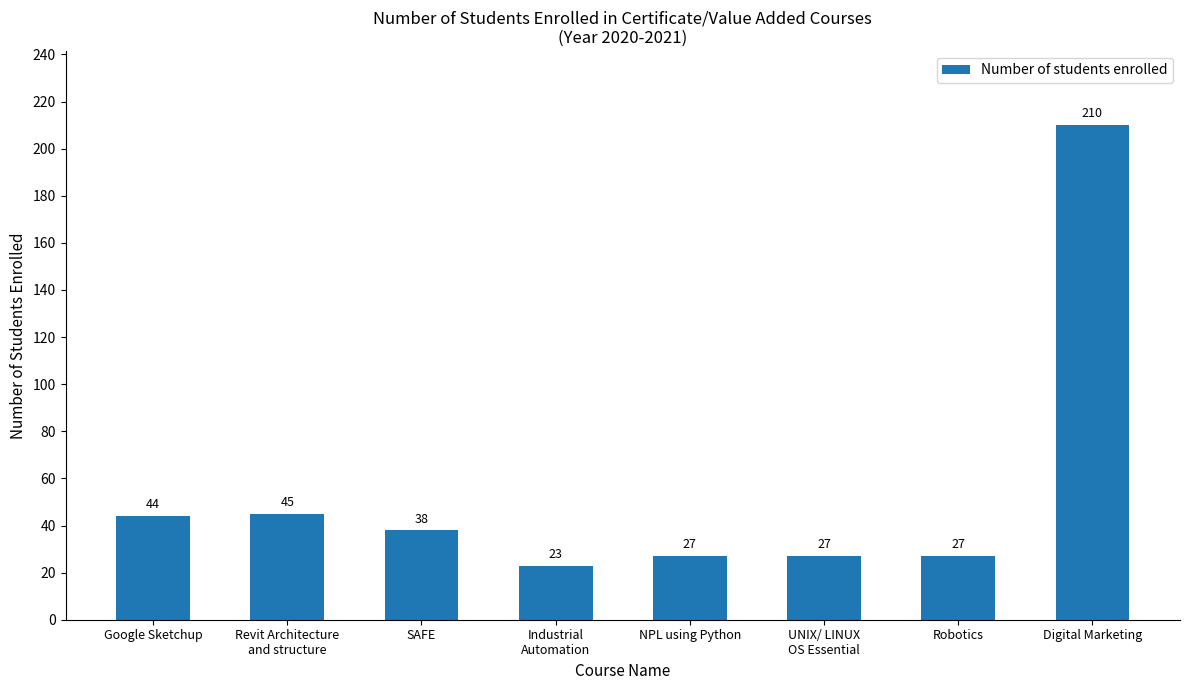

Approximately how many times larger is the value at Industrial
Automation compared to NPL using Python?

0.9